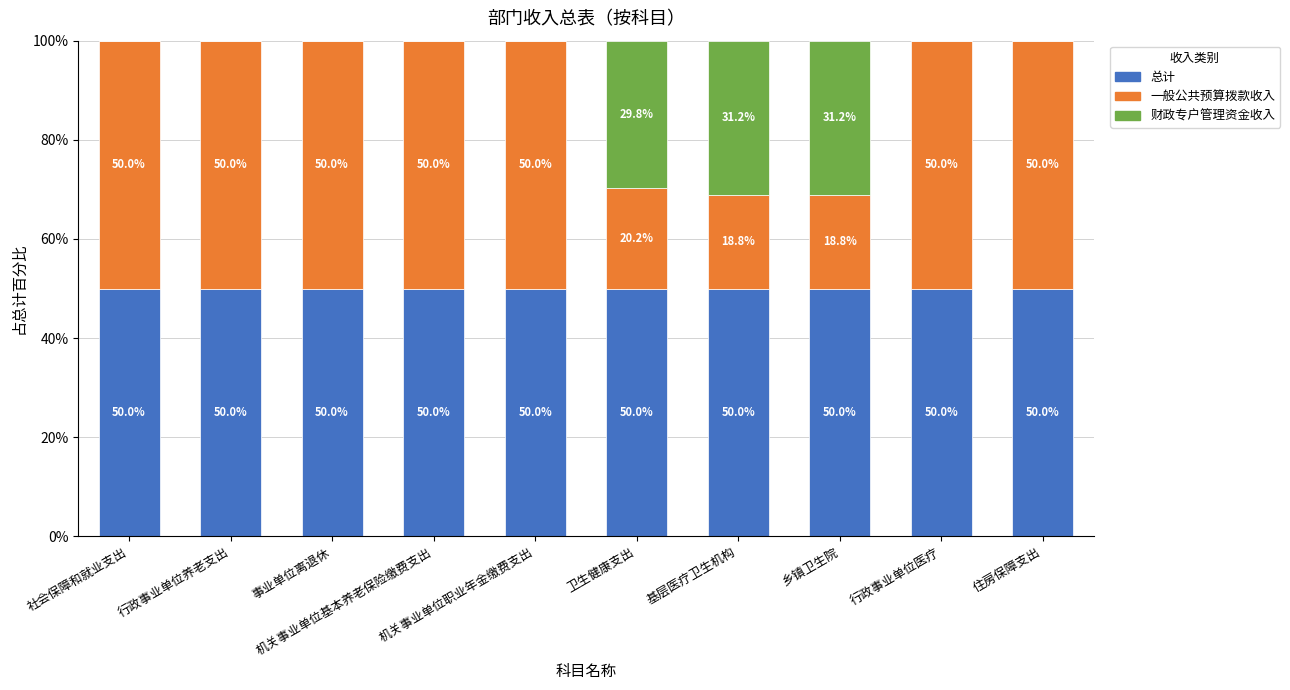

How many 总计 values are between 50 and 51?

10